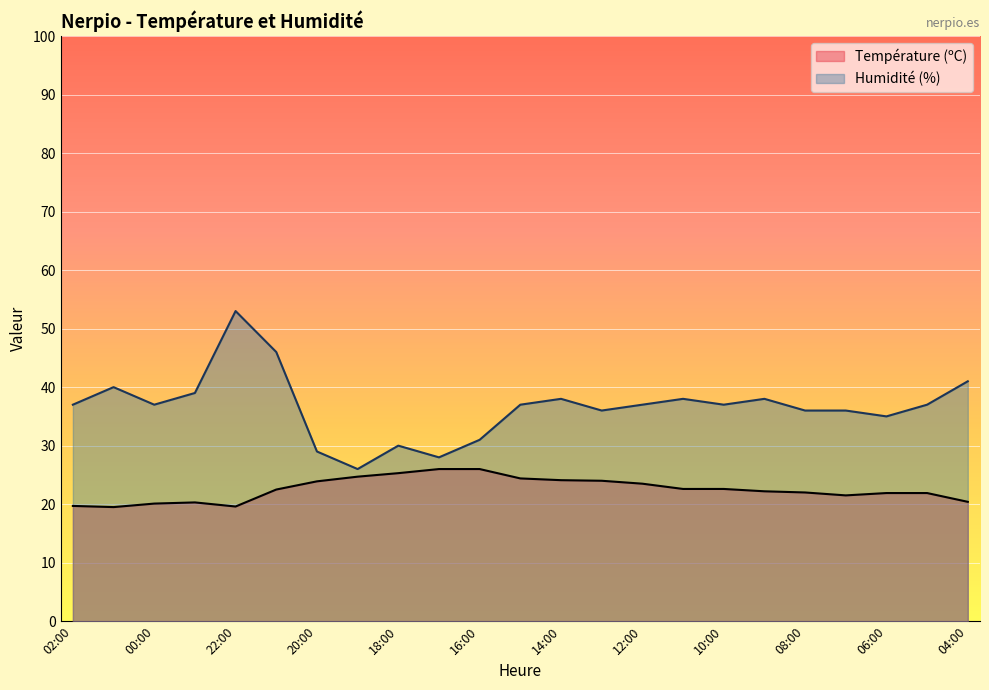

True or false: Température (ºC) has a value of 13.7 at 00:00.

False